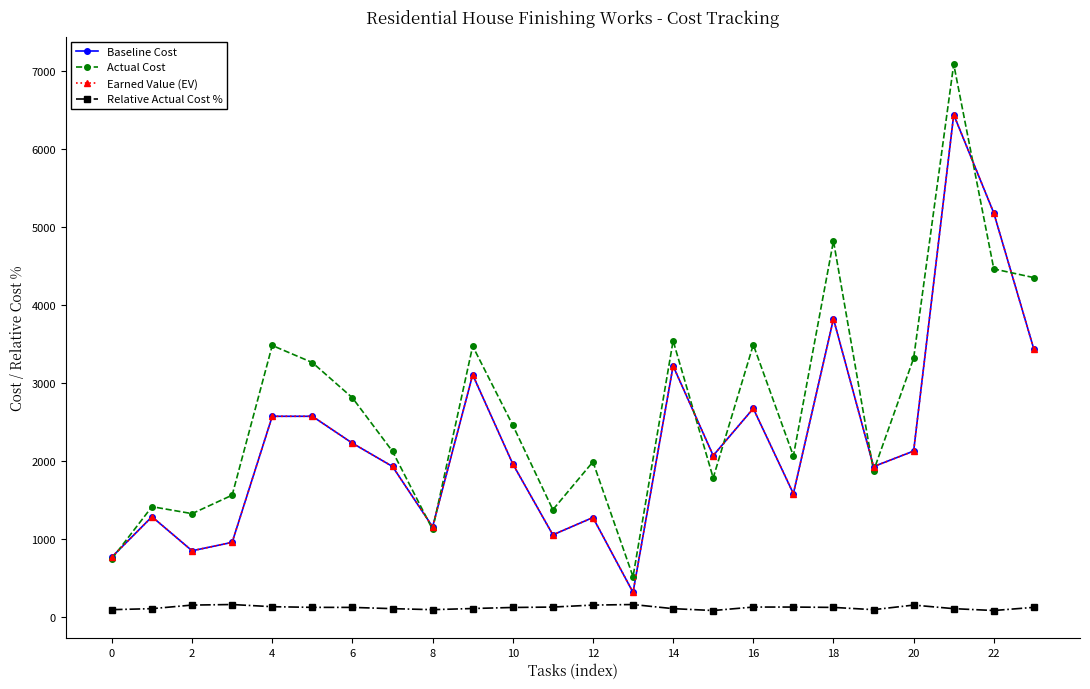

What is the minimum value for Actual Cost?

519.8